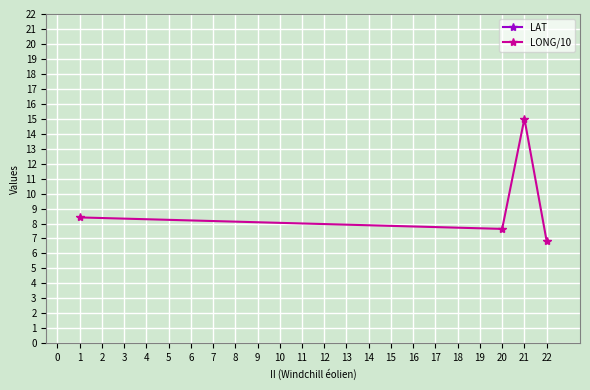

Where is the first local minimum for LONG/10?

20